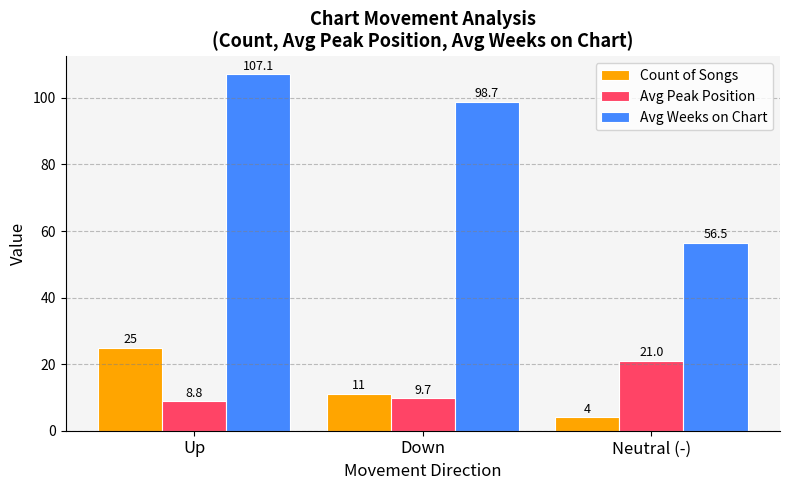

Rank the series by their maximum value, from highest to lowest.

Avg Weeks on Chart, Count of Songs, Avg Peak Position